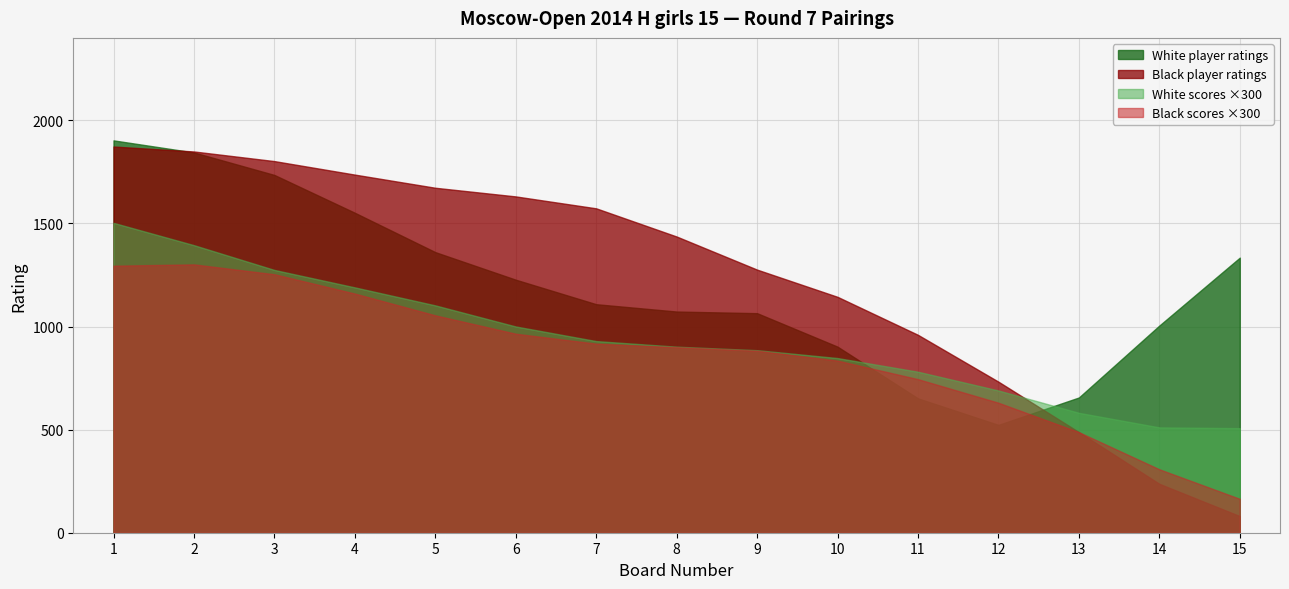

True or false: Black scores ×300 and White player ratings intersect in this chart.

True